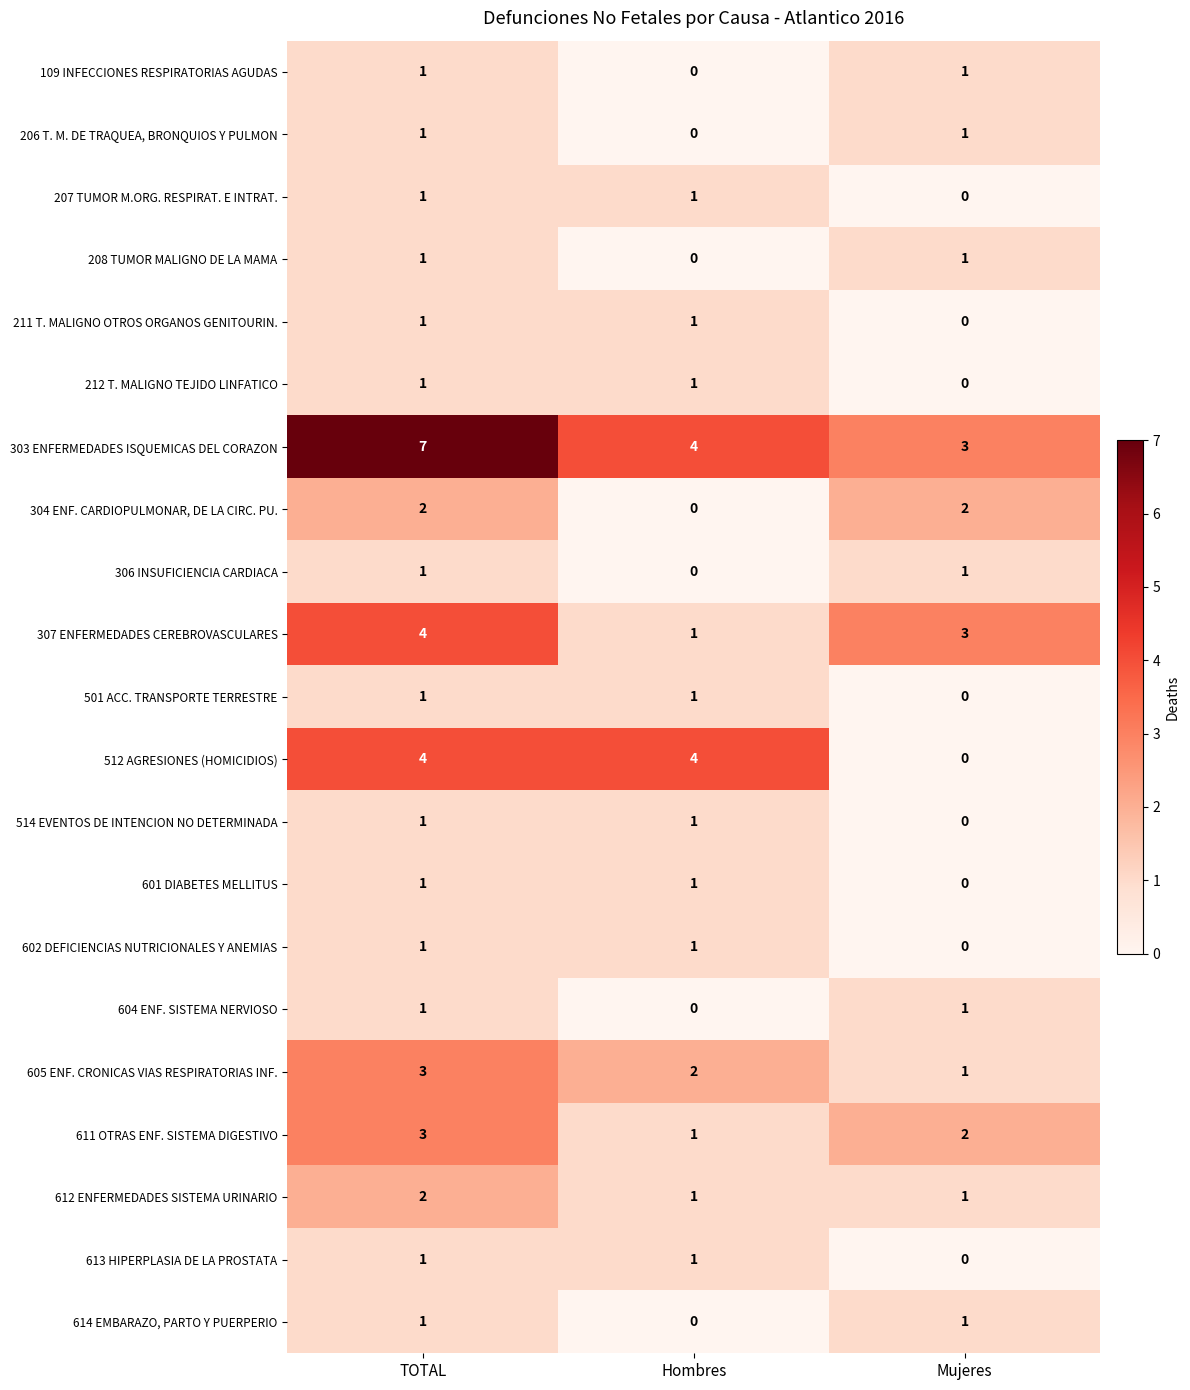

What is the difference between the highest and lowest values at Mujeres?

3